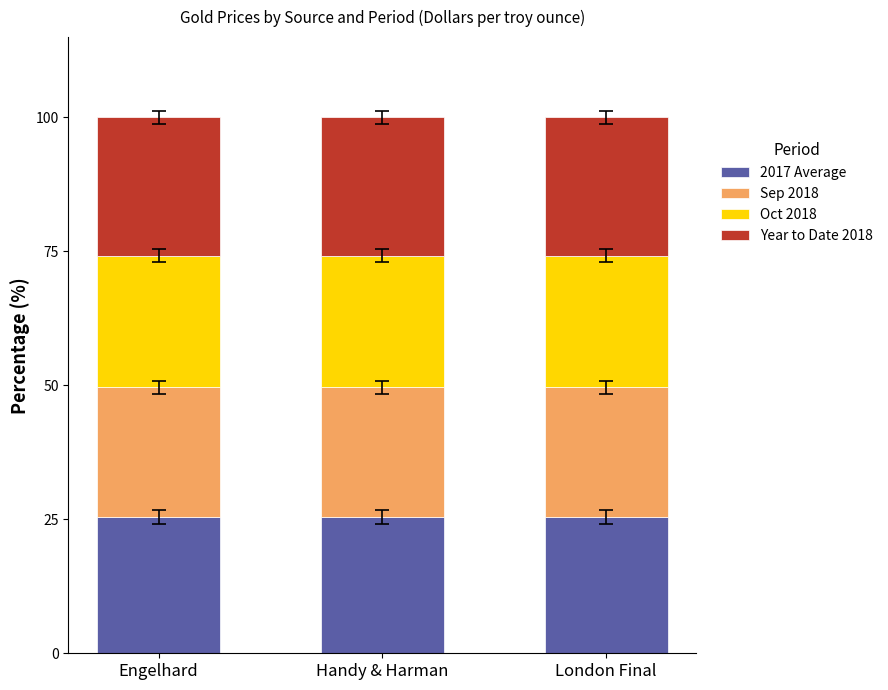

What are all the series names shown in the legend?

2017 Average, Sep 2018, Oct 2018, Year to Date 2018